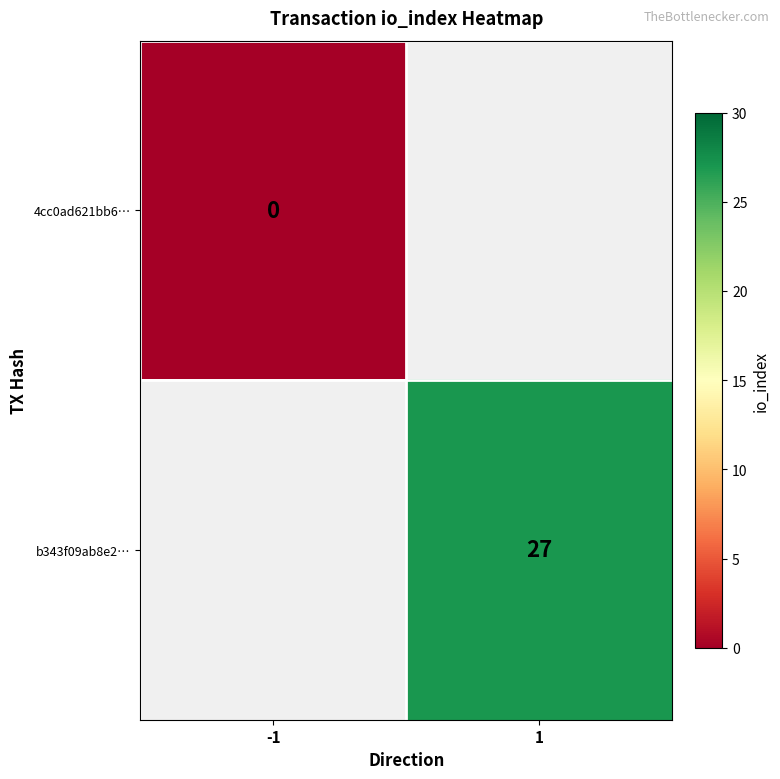

The value of 4cc0ad621bb6… at -1 is 0.0. True or false?

True